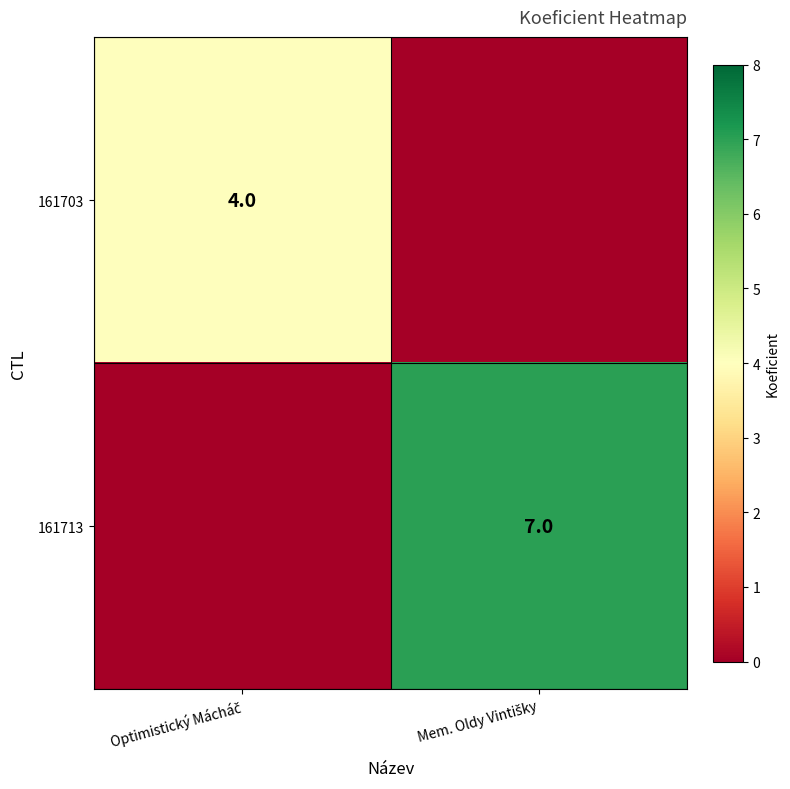

What is the average value of the 161703 series?

2